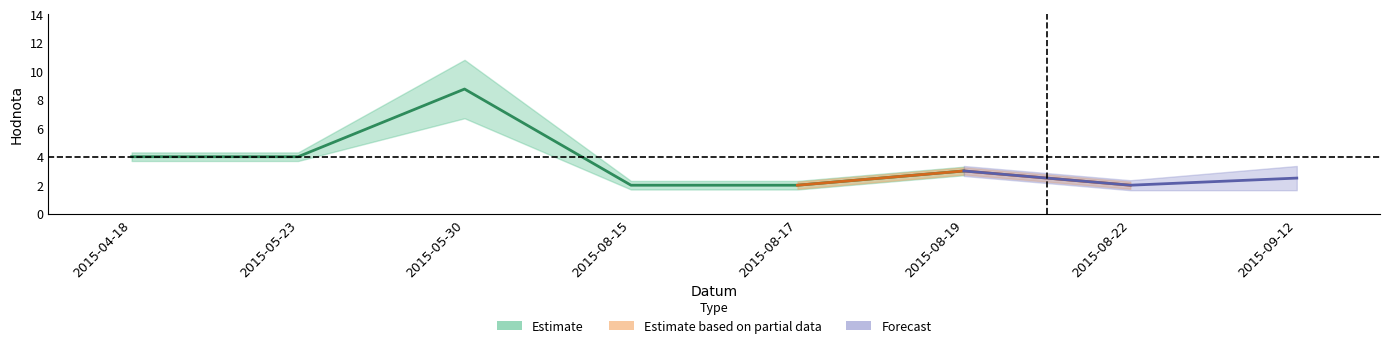

At which category is the sum across all series the highest?

2015-05-30